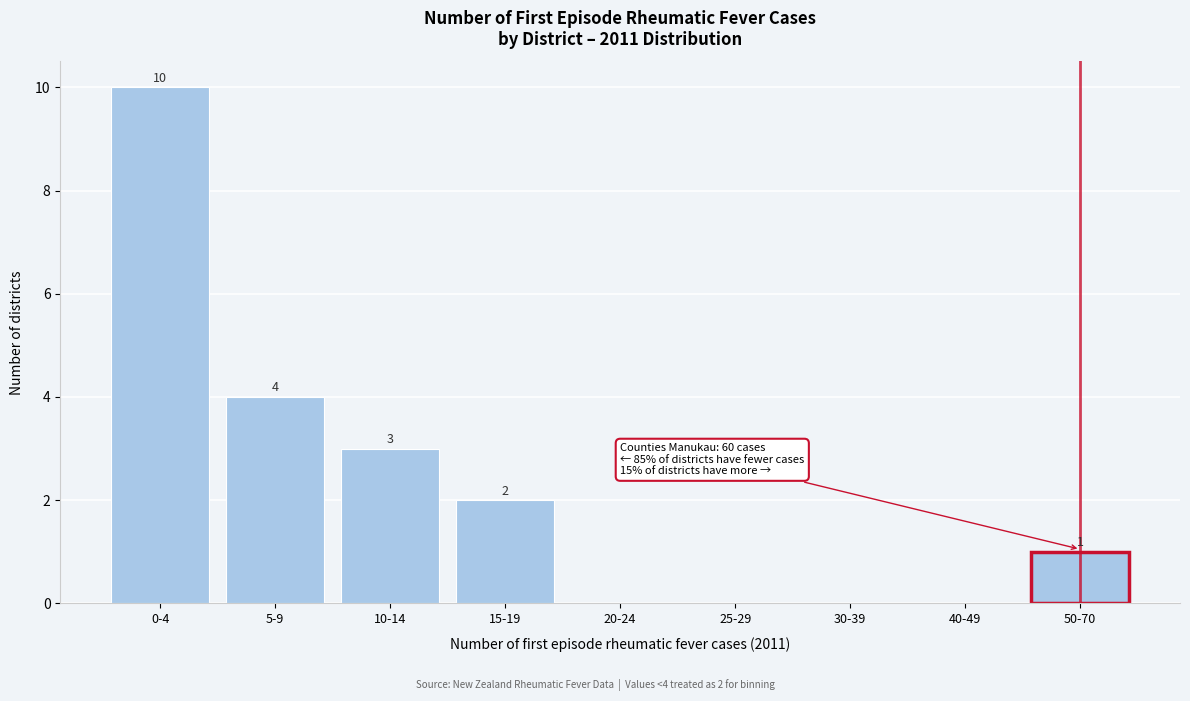

Reading left to right, extract all data points from this chart.

0-4=10	5-9=4	10-14=3	15-19=2	20-24=0	25-29=0	30-39=0	40-49=0	50-70=1